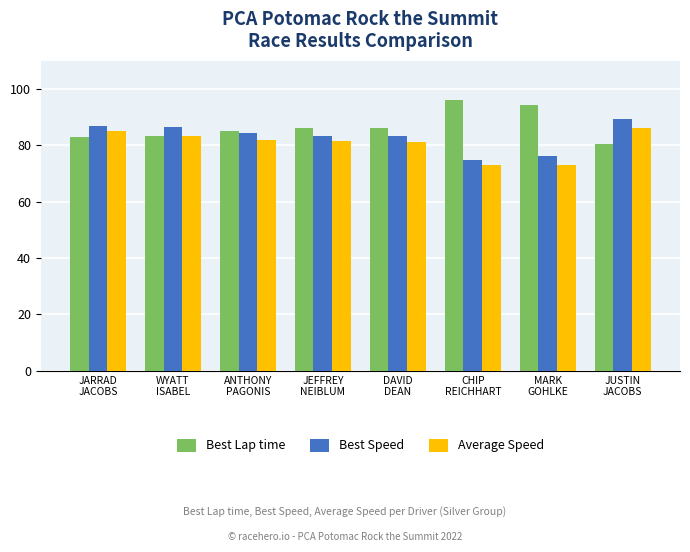

What is the difference between the maximum and minimum values in the Best Speed series?

14.3